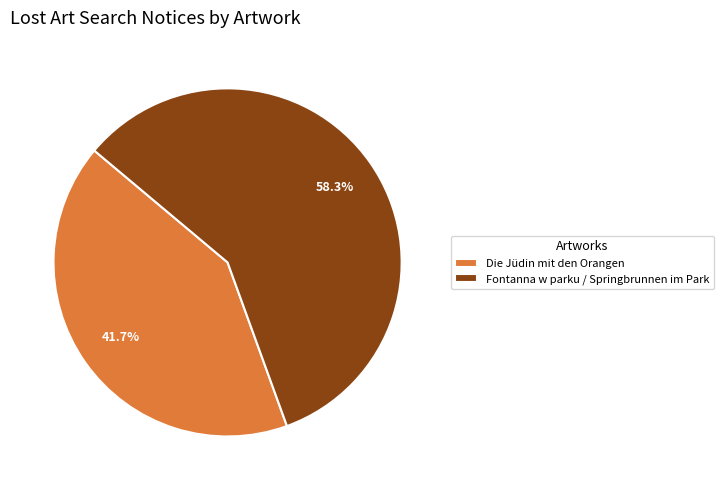

Is there a majority slice in this chart?

Yes